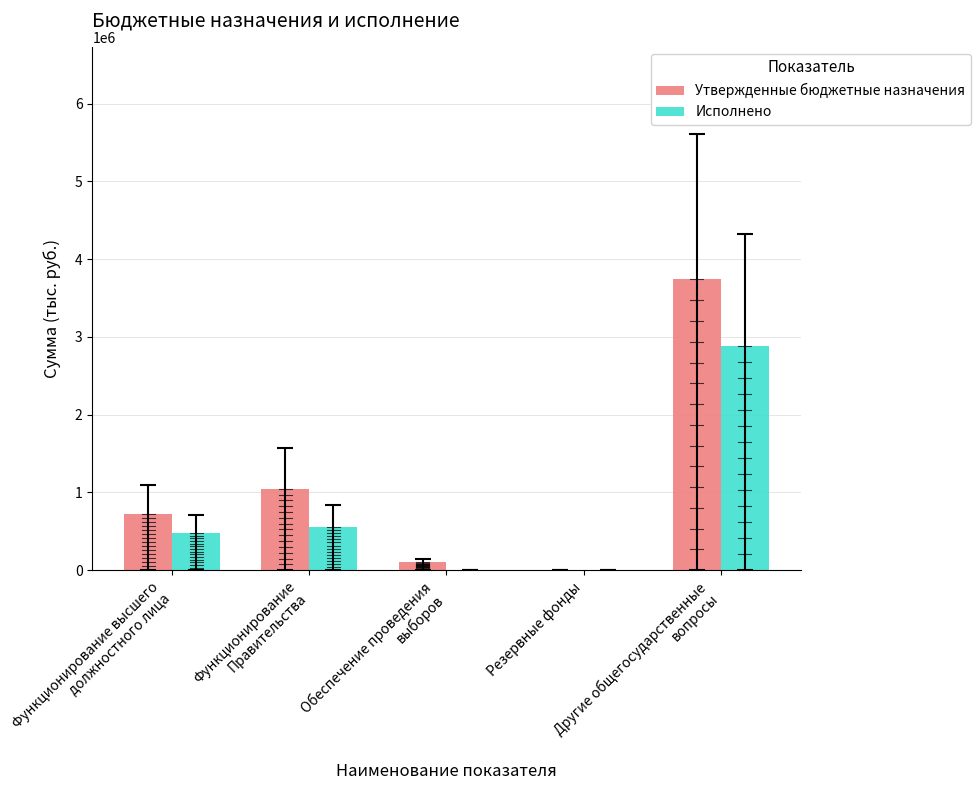

What is the label of the 5th bar from the left?

Другие общегосударственные
вопросы